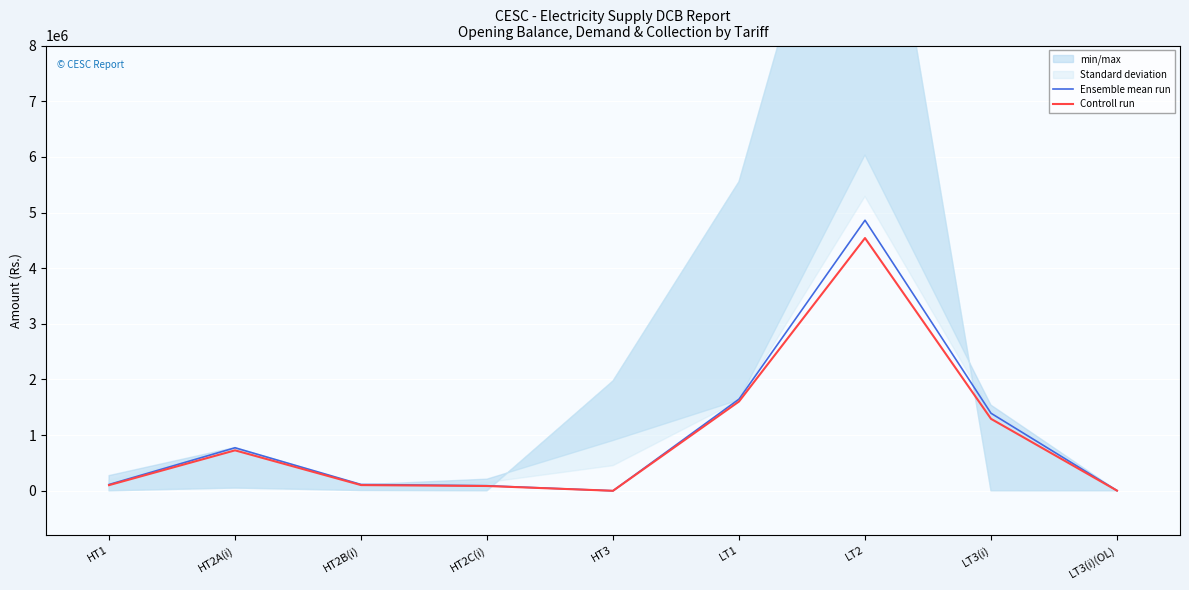

True or false: Ensemble mean run has more than 2 points higher than both neighbors.

False